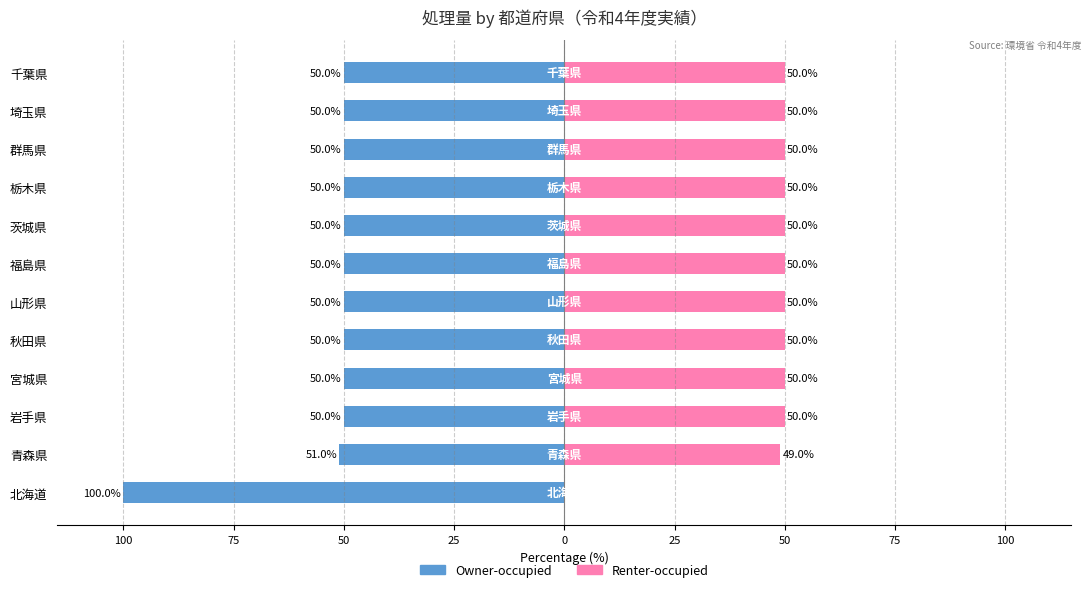

Reading right to left, transcribe all the data shown in this chart.

Owner-occupied: -50	-50	-50	-50	-50	-50	-50	-50	-50	-50	-51	-100
Renter-occupied: 50	50	50	50	50	50	50	50	50	50	49	0